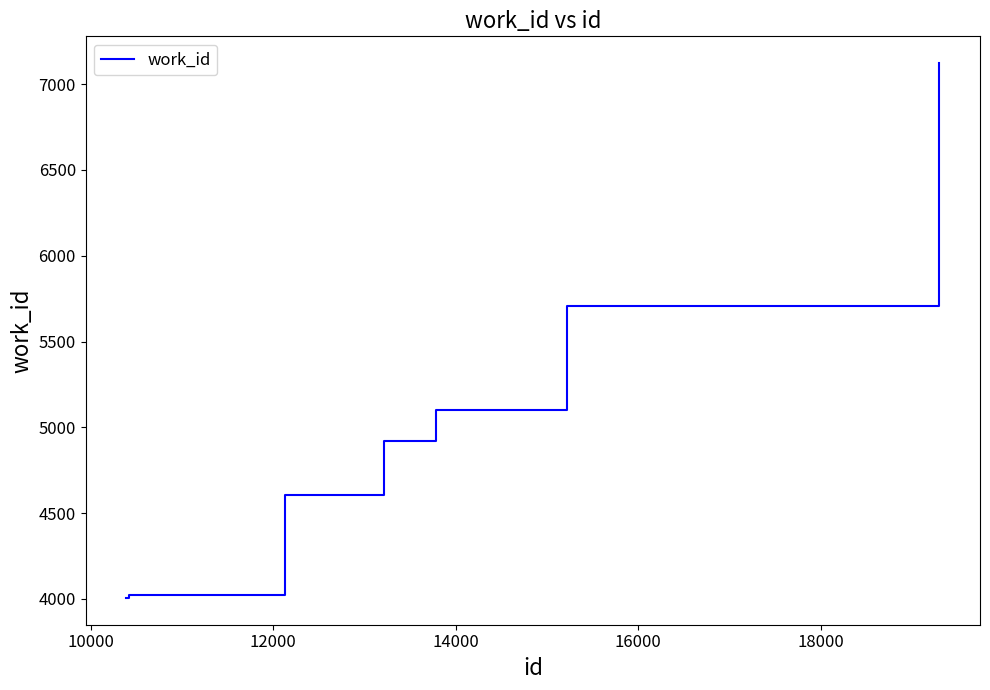

True or false: the data has more than 2 interior local peaks.

False